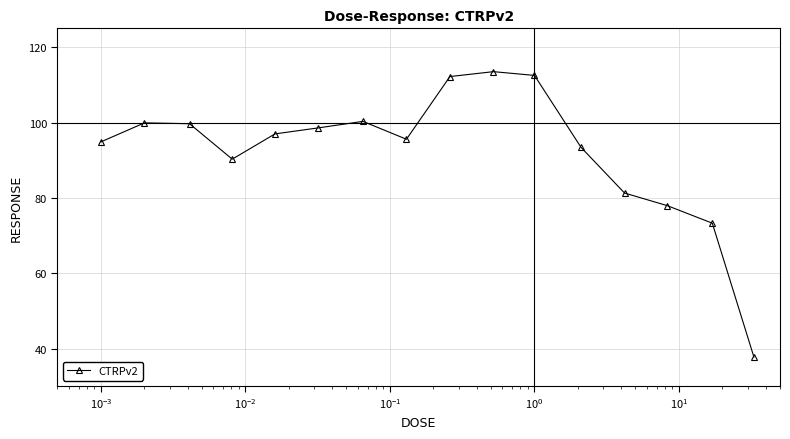

What is the sum of all values?

1478.0